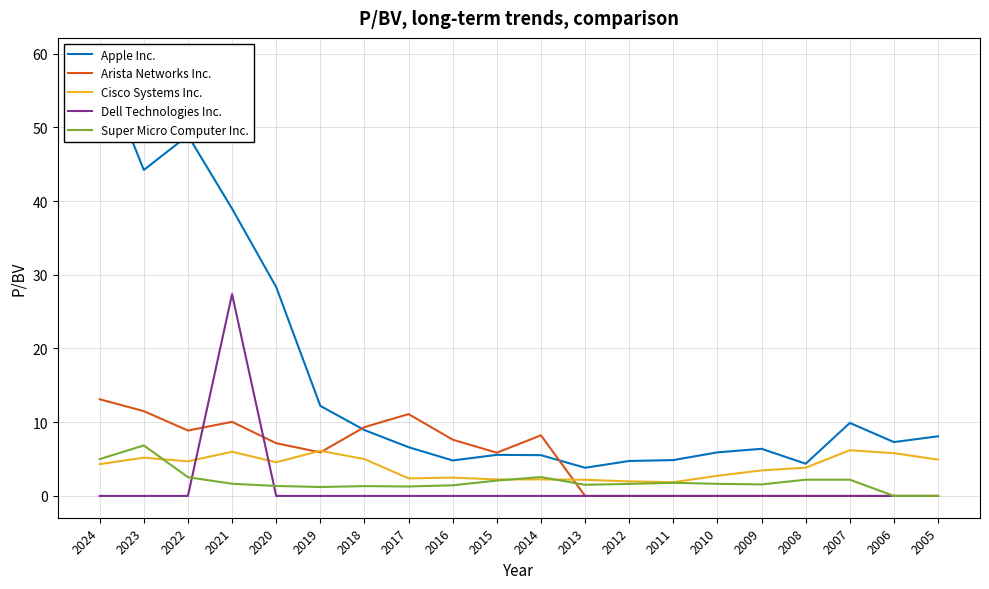

Is it true that Arista Networks Inc. equals 0.0 at 2009?

True